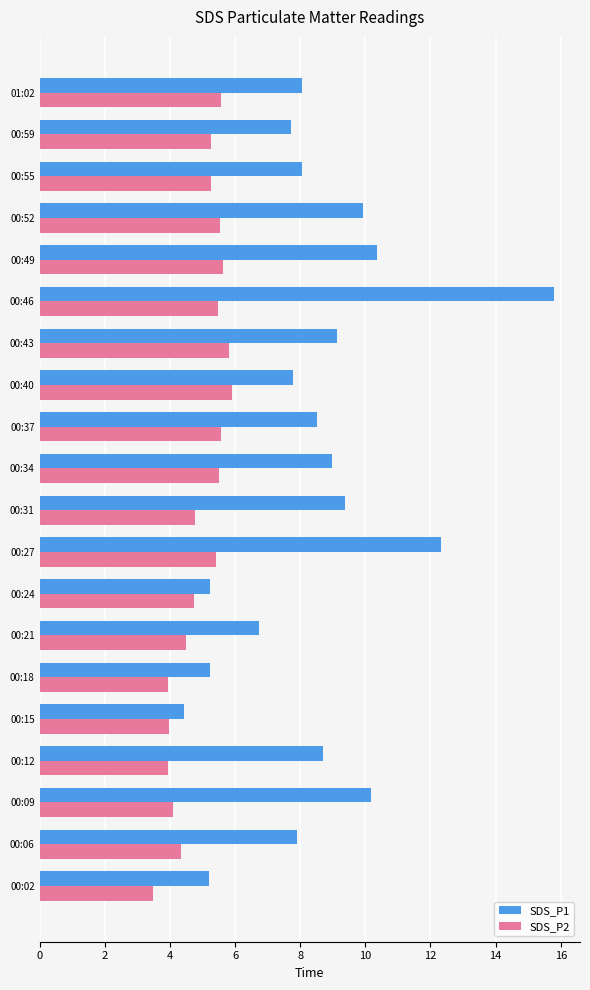

The SDS_P1 series shows 5.2 at 00:18. True or false?

True